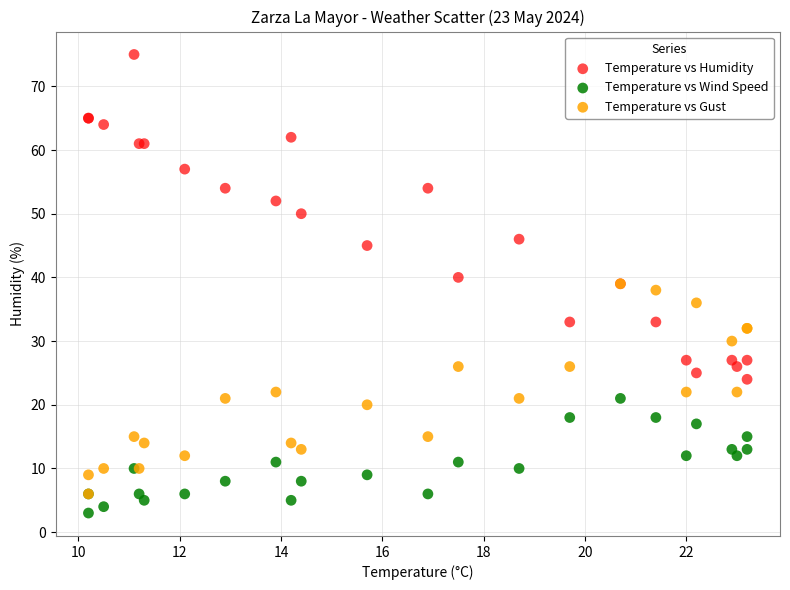

Which series has the largest Y range (max minus min)?

Temperature vs Humidity